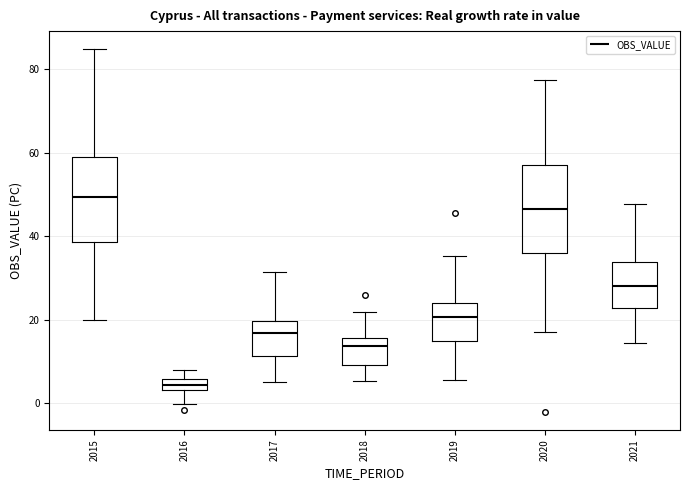

Where does the upper whisker of the box at x = 2016 end on the y-axis? The values are not printed on the chart, so give them approximately, as read against the axis.

8